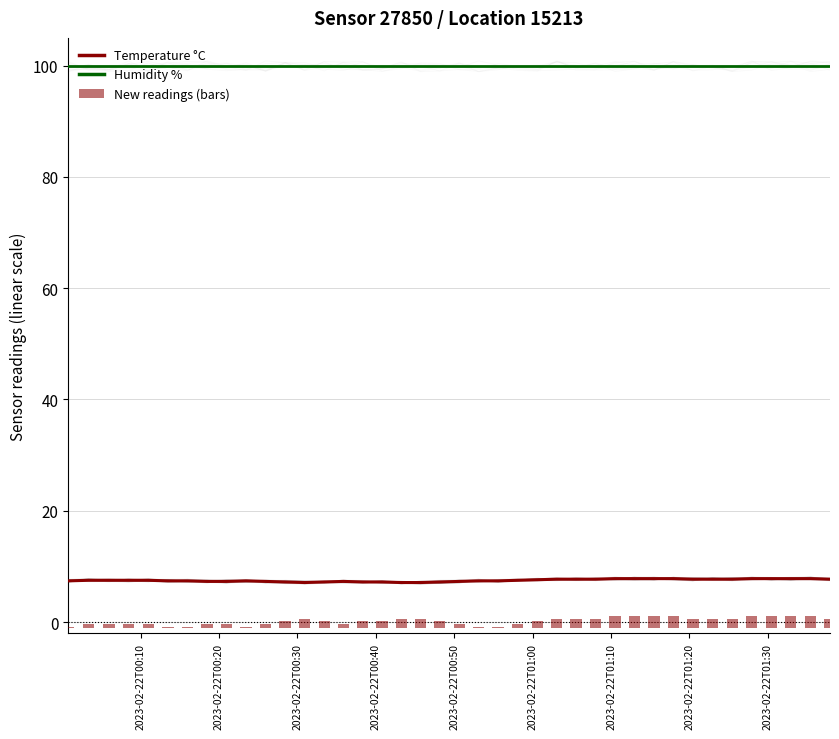

What is the minimum value for Temperature °C?

7.1